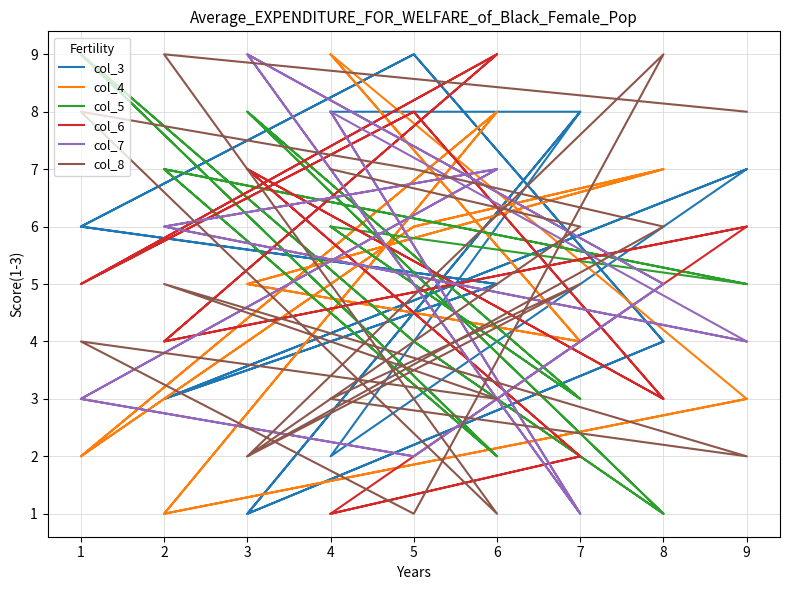

The col_5 series shows 5 at 9. True or false?

True